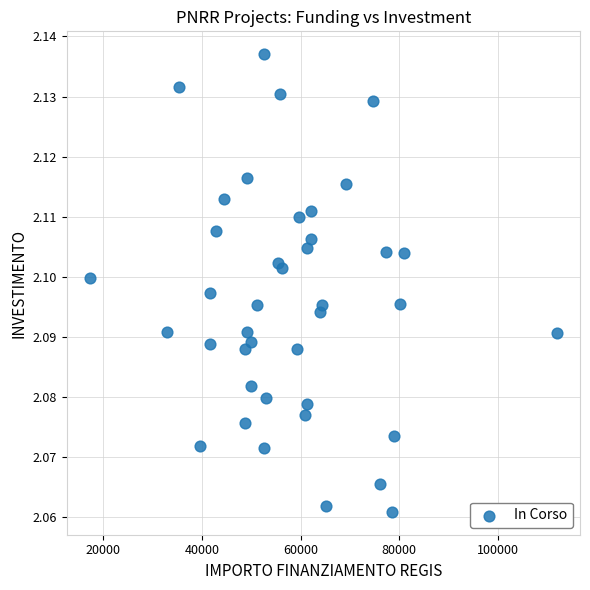

What is the range of X values (max minus min)?

94665.7